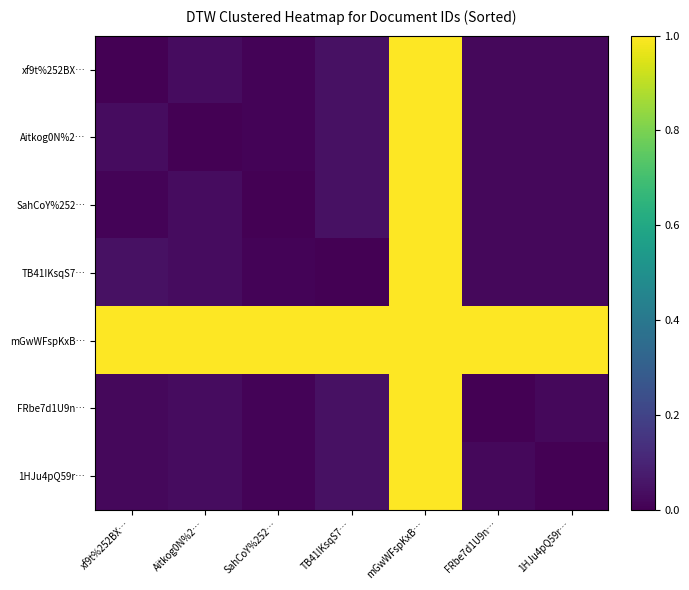

Between TB41IKsqS7… and mGwWFspKxB…, which series saw the biggest shift?

TB41IKsqS7…